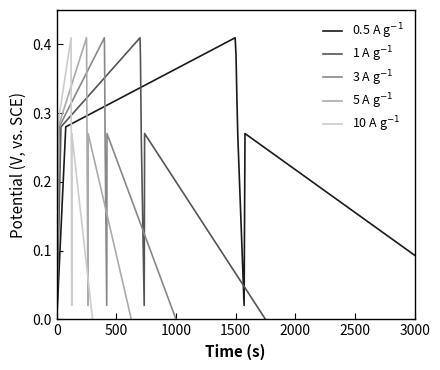

The value of 10 A g⁻¹ at 18 is 0.2. True or false?

True